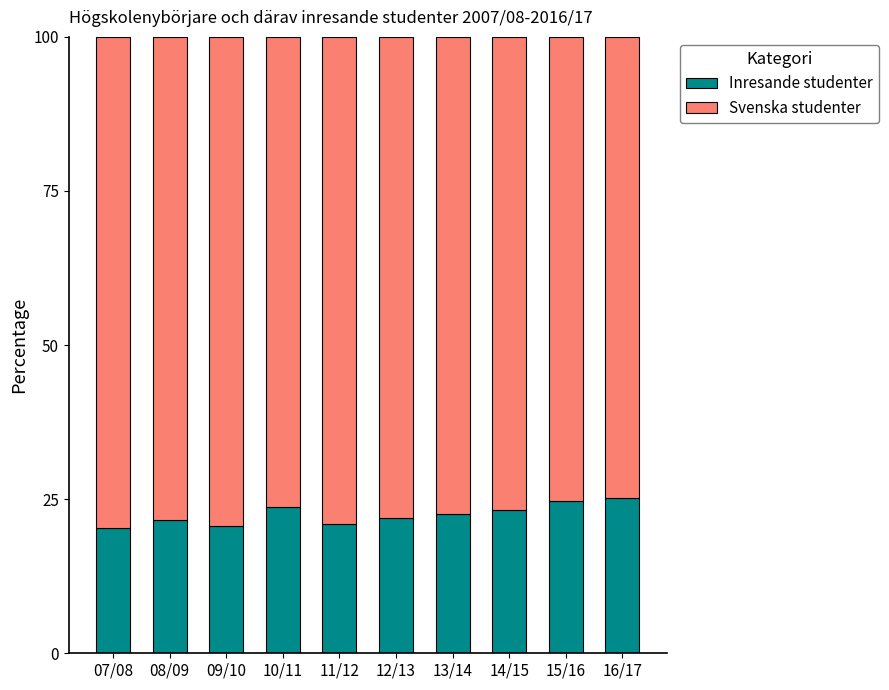

Are the bars grouped side by side (vs. stacked)?

No